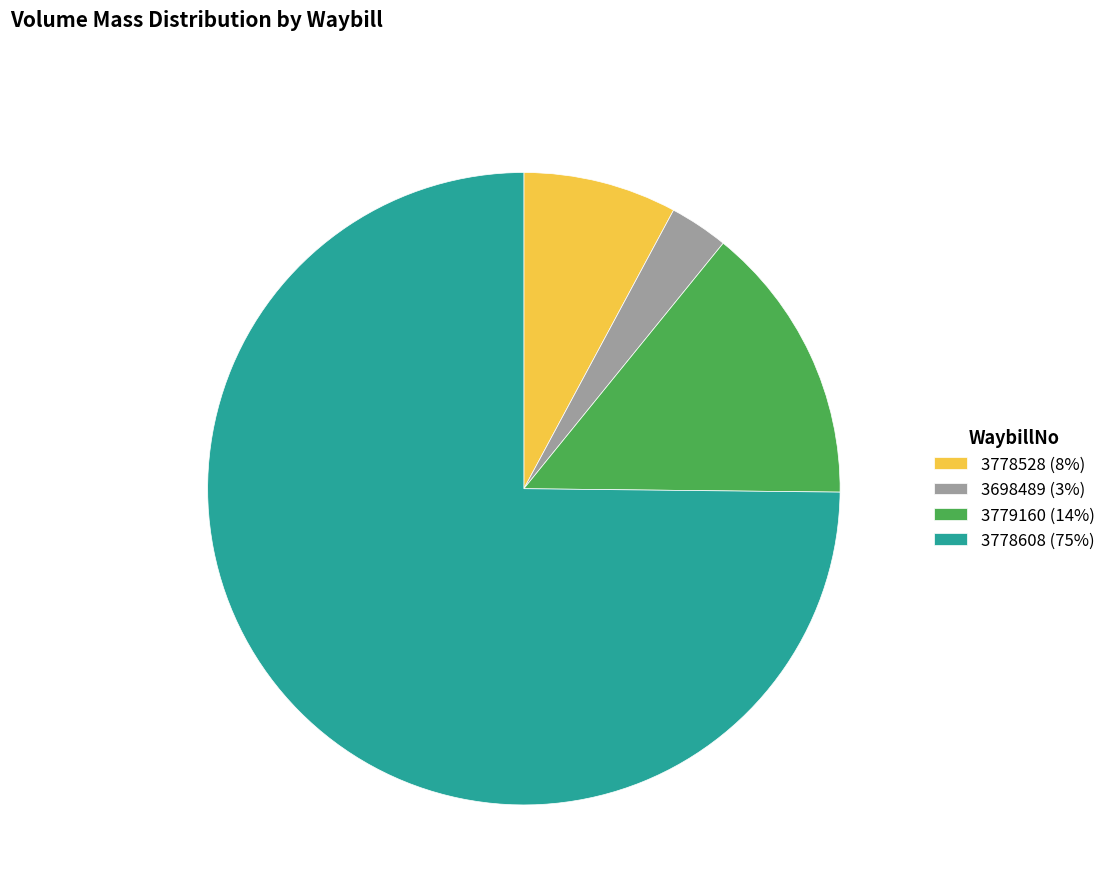

Is there any slice that represents more than half of the pie?

Yes